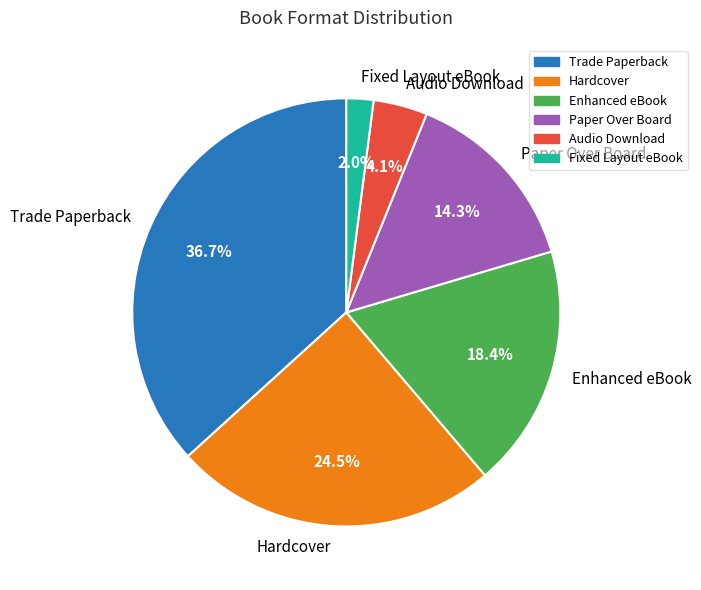

Rank the categories by value from lowest to highest.

Fixed Layout eBook, Audio Download, Paper Over Board, Enhanced eBook, Hardcover, Trade Paperback